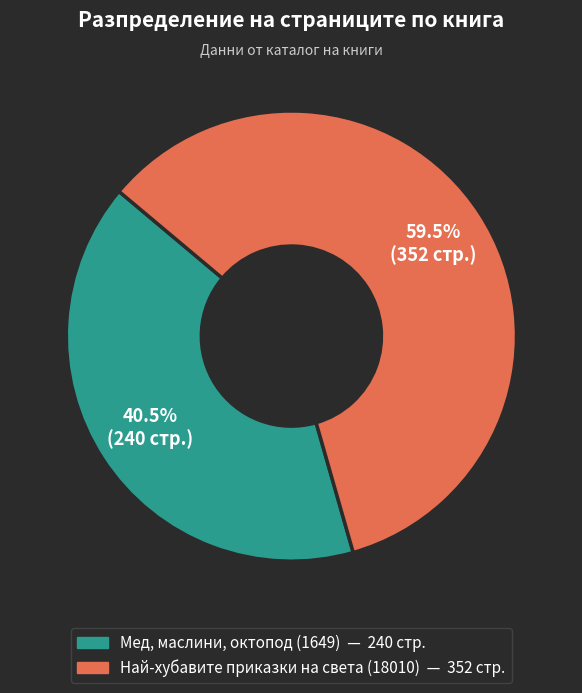

How many slices are in this pie chart?

2